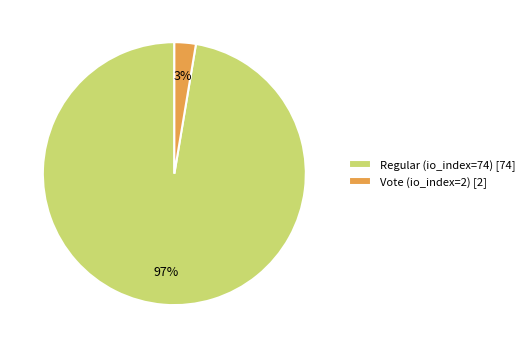

Rank the categories by value from lowest to highest.

Vote (io_index=2), Regular (io_index=74)